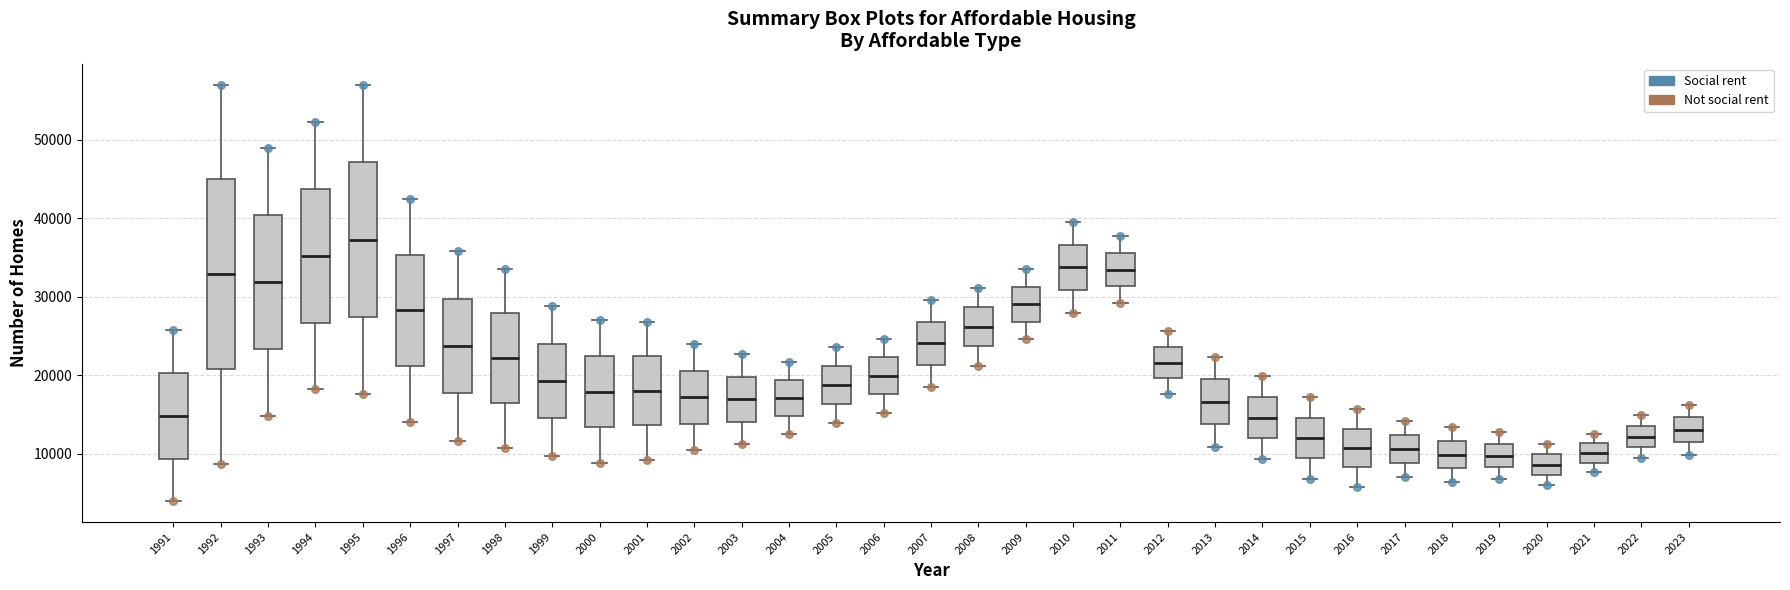

Where is the upper edge of the box at x = 2015 on the y-axis? The values are not printed on the chart, so give them approximately, as read against the axis.

15000